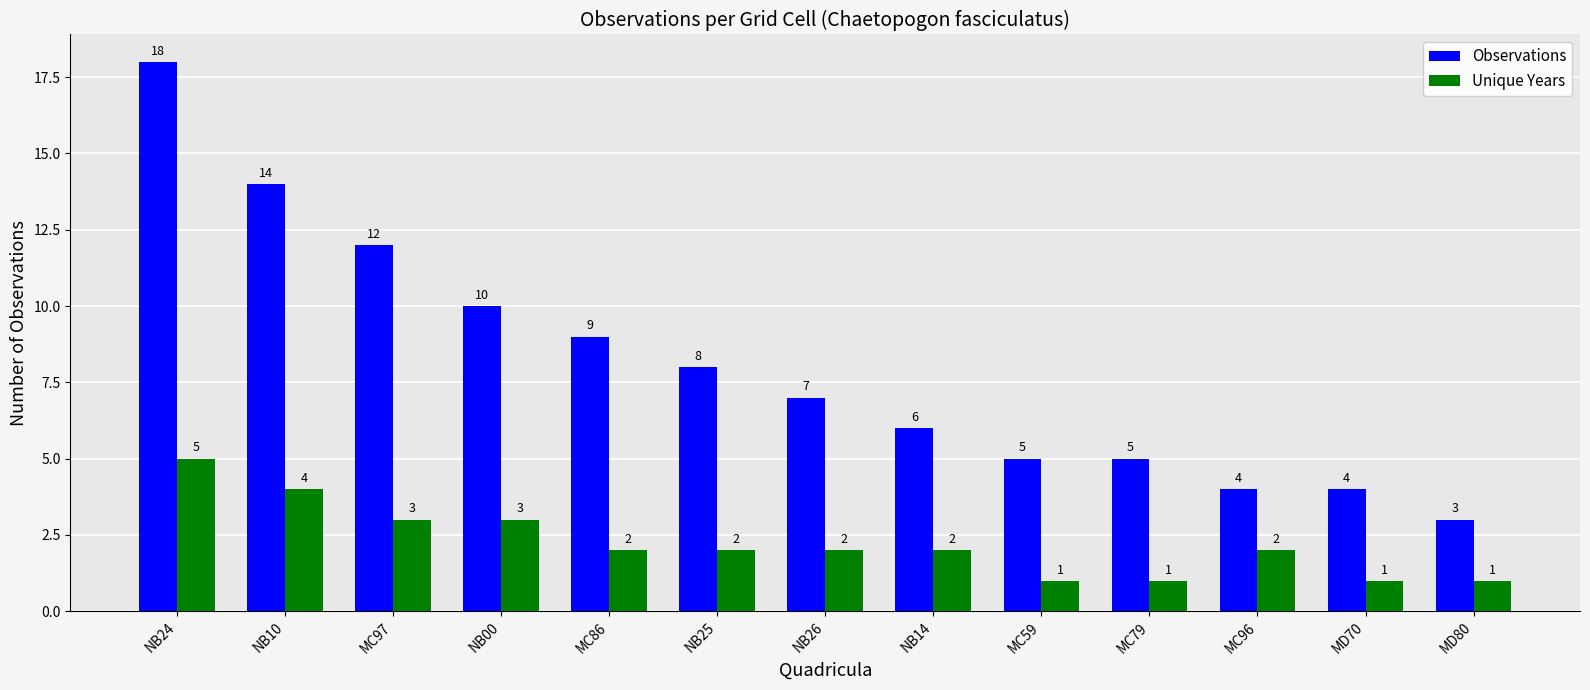

At which category is the sum across all series the highest?

NB24